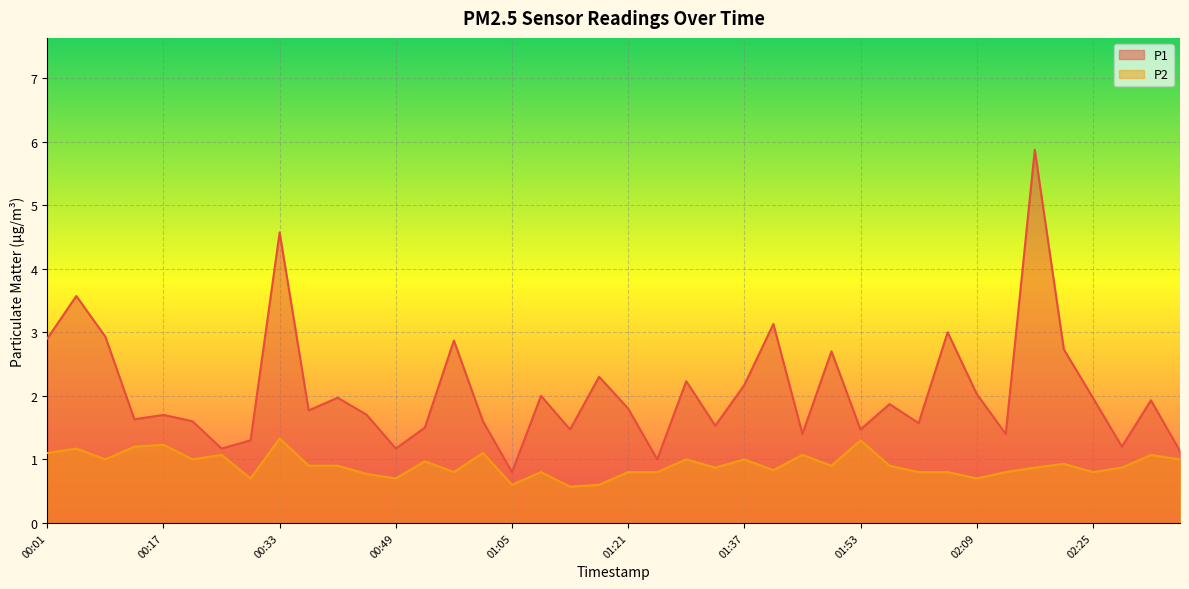

What are all the series names shown in the legend?

P1, P2